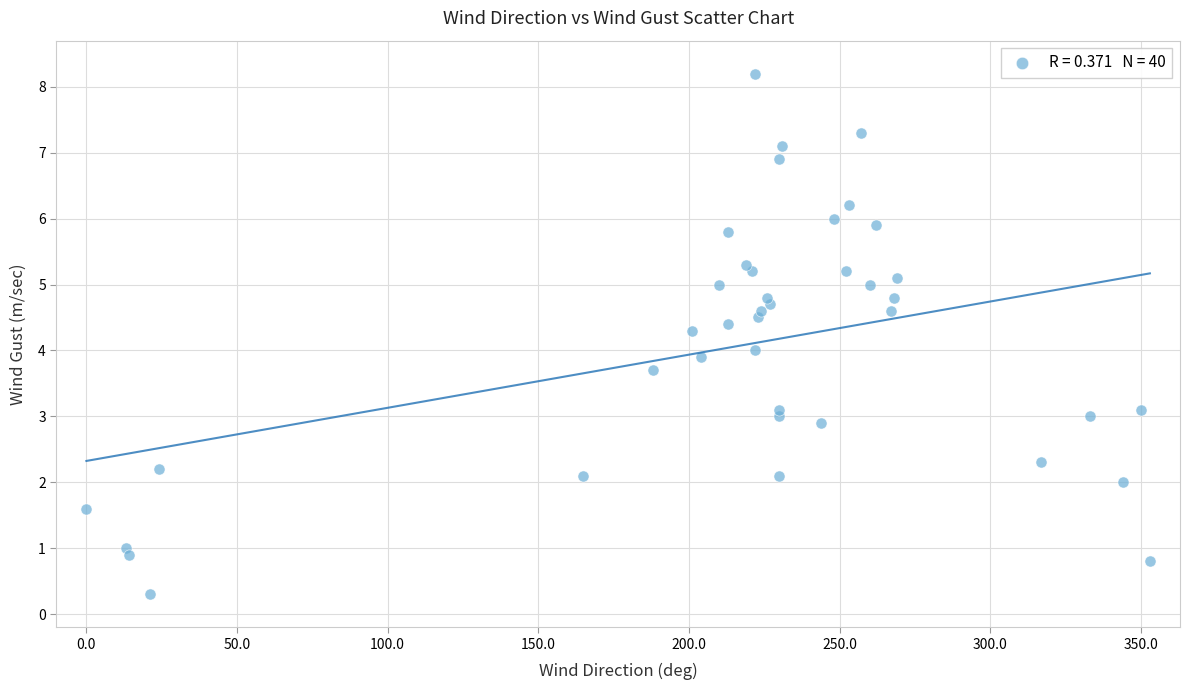

What is the range of X values (max minus min)?

353.0